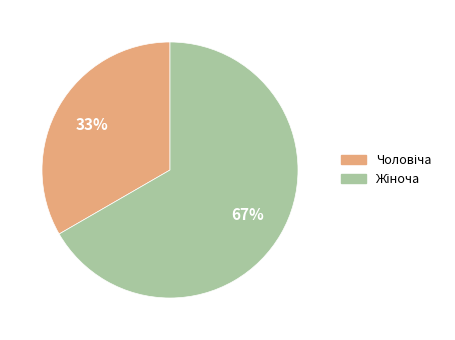

To the nearest percent, what is the average slice percentage?

50%